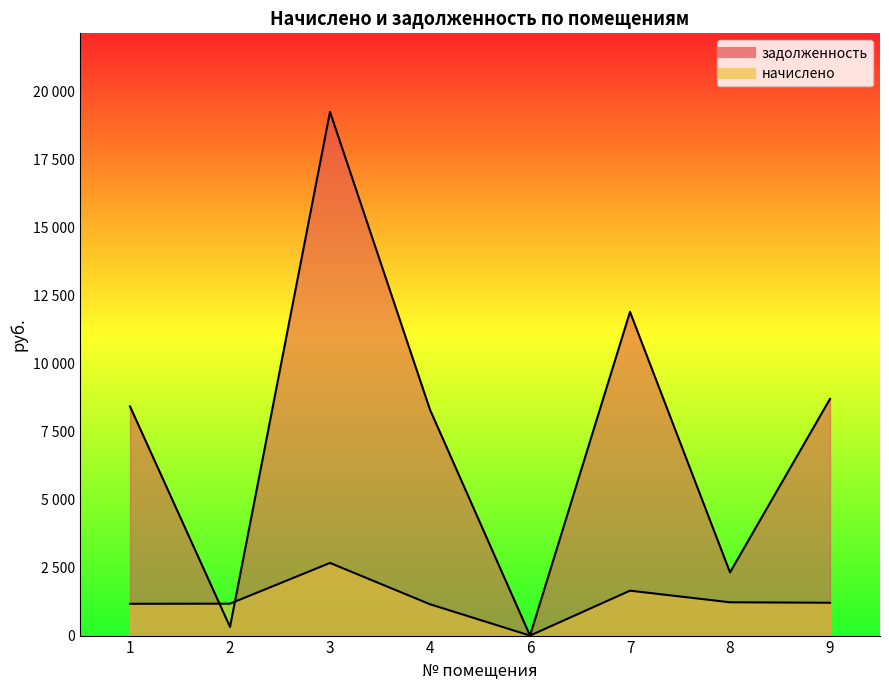

Does the chart display data point markers on the line(s)?

No